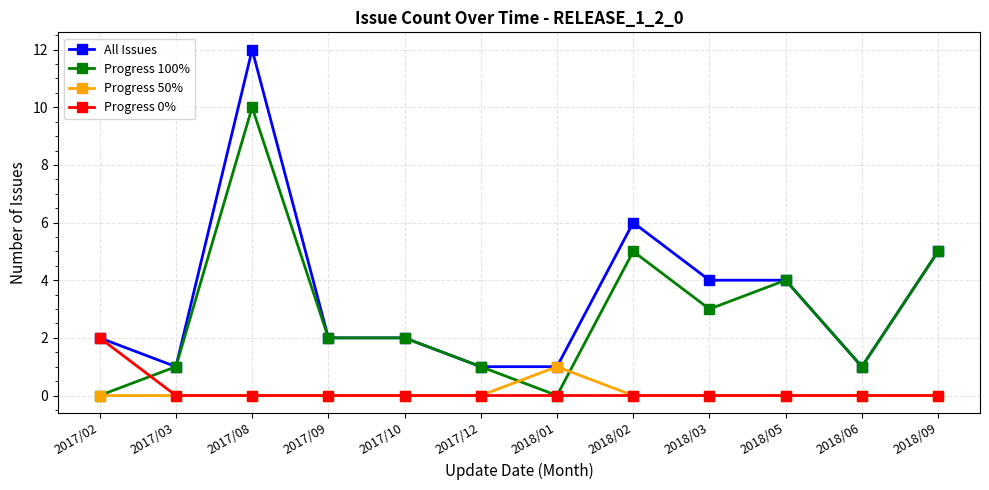

At which category is the sum across all series the highest?

2017/08